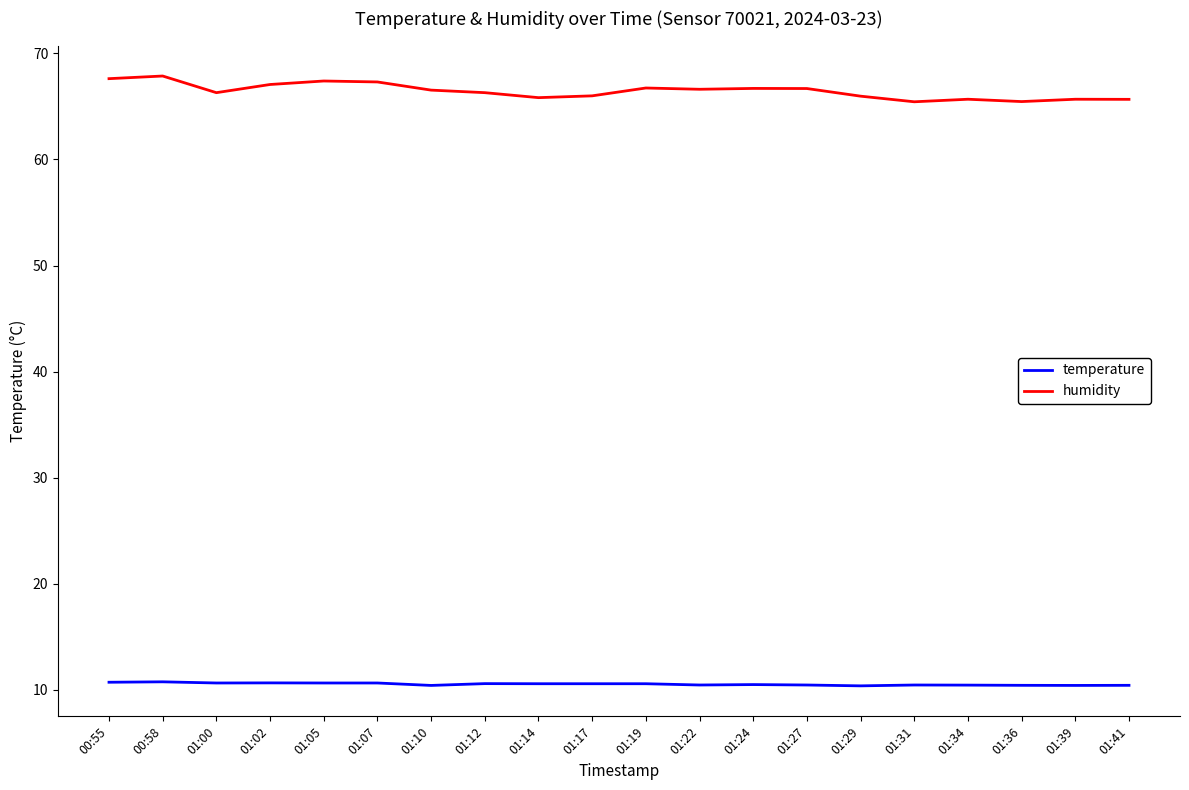

What is the difference between the highest and lowest values at 01:34?

55.2